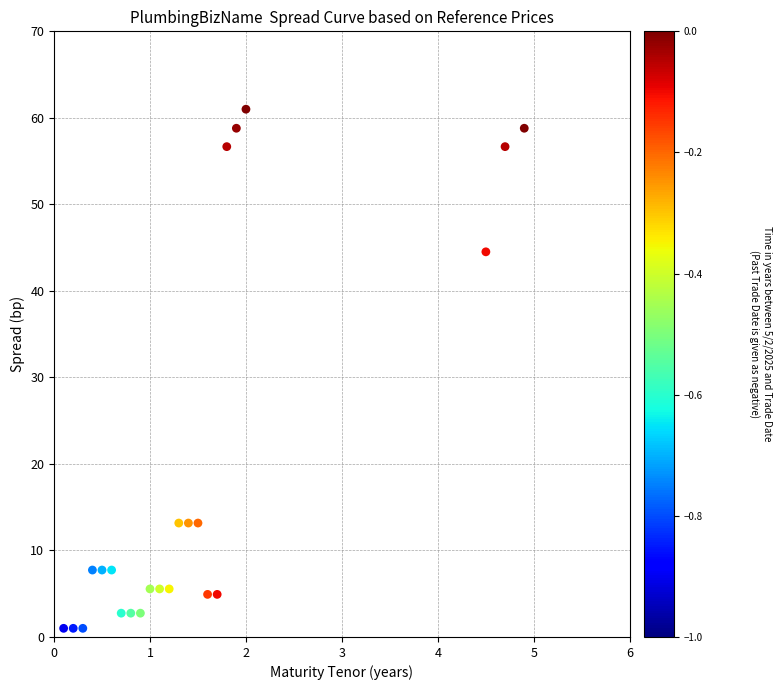

What is the range of X values (max minus min)?

4.8